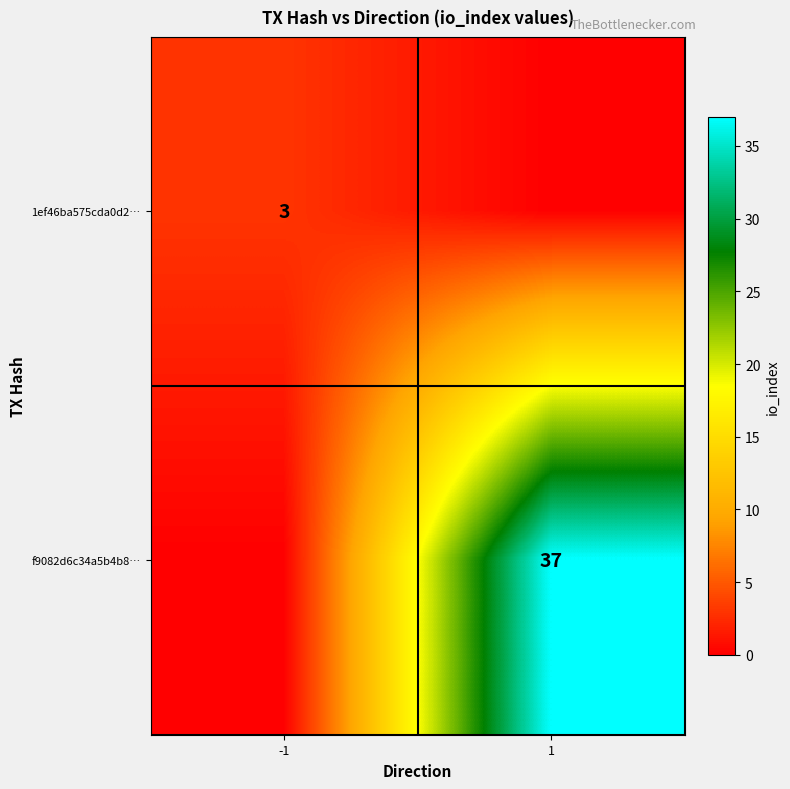

True or false: f9082d6c34a5b4b8… has a value of 37 at 1.

True